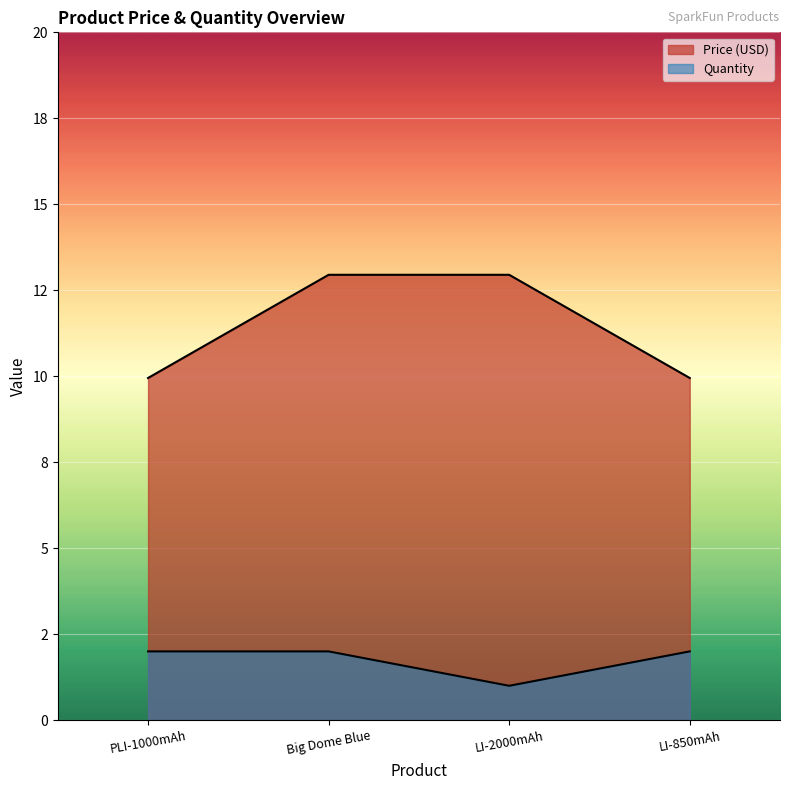

Which series has the largest range (max minus min)?

Price (USD)